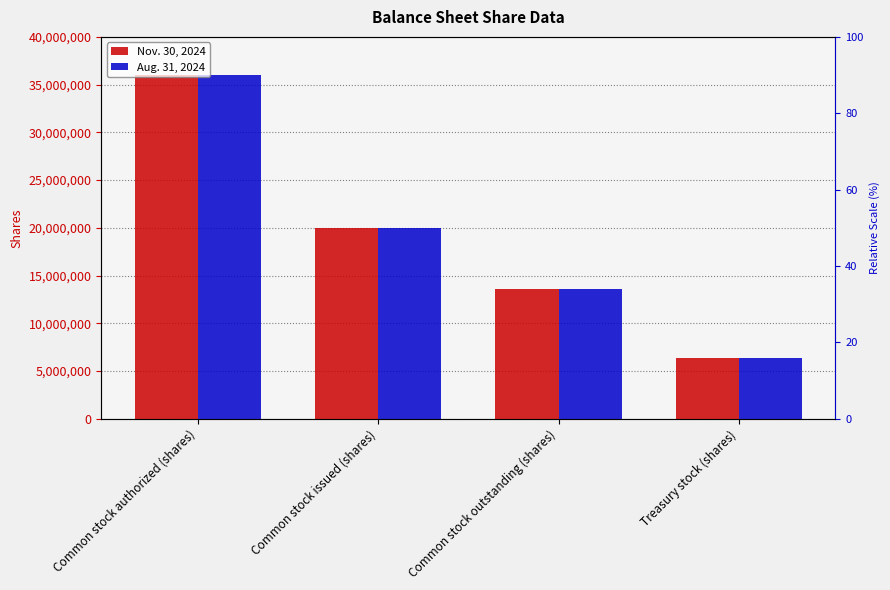

Which has a higher value, Common stock outstanding (shares) or Common stock authorized (shares)?

Common stock authorized (shares)